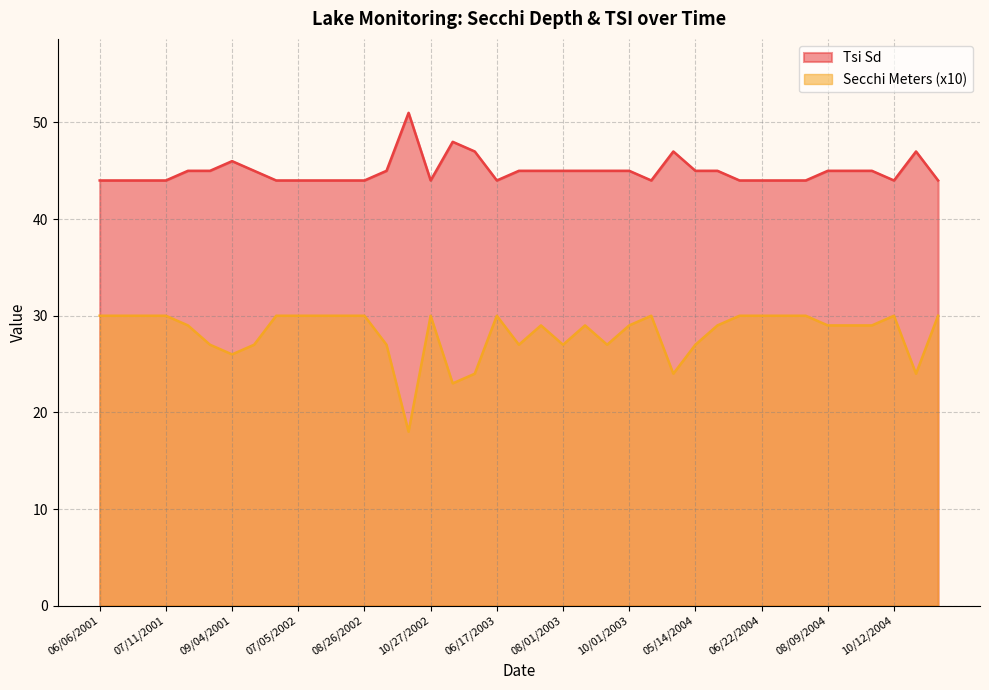

How many values in the Secchi series are below 29?

13